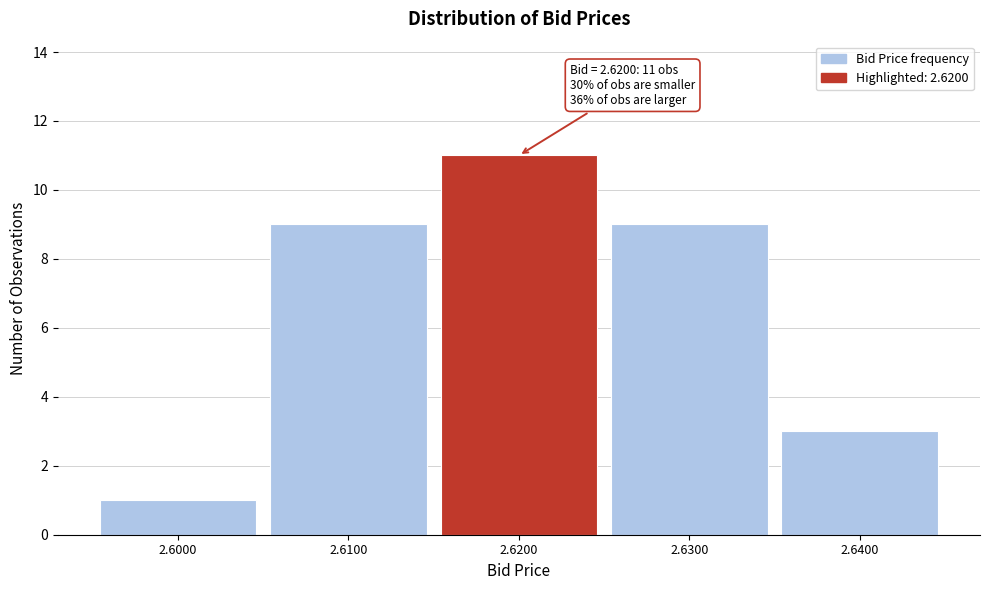

Which range on the x-axis has the tallest bar?

2.615 to 2.625